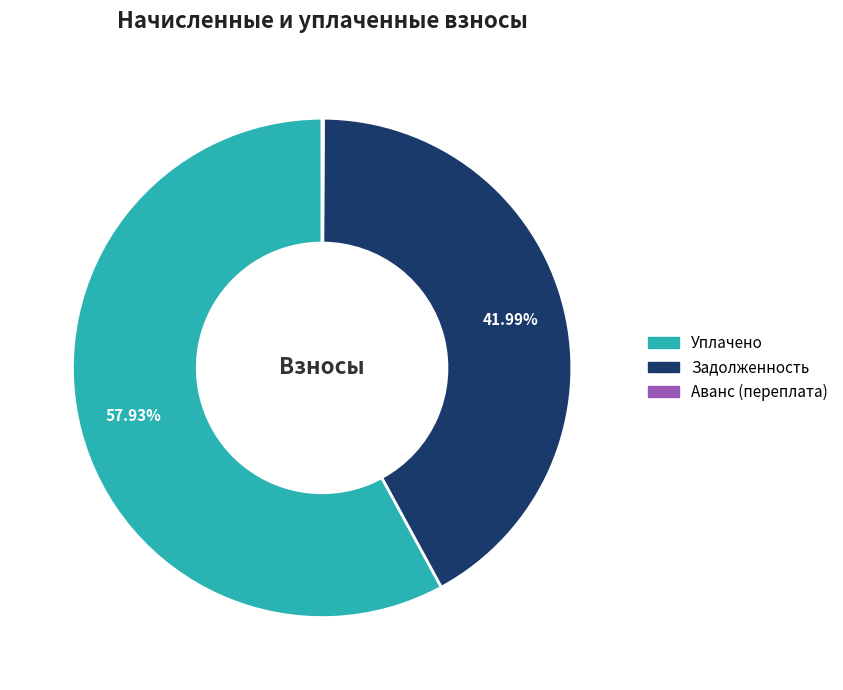

To the nearest percent, what is the difference between the largest and smallest slice percentages?

58%